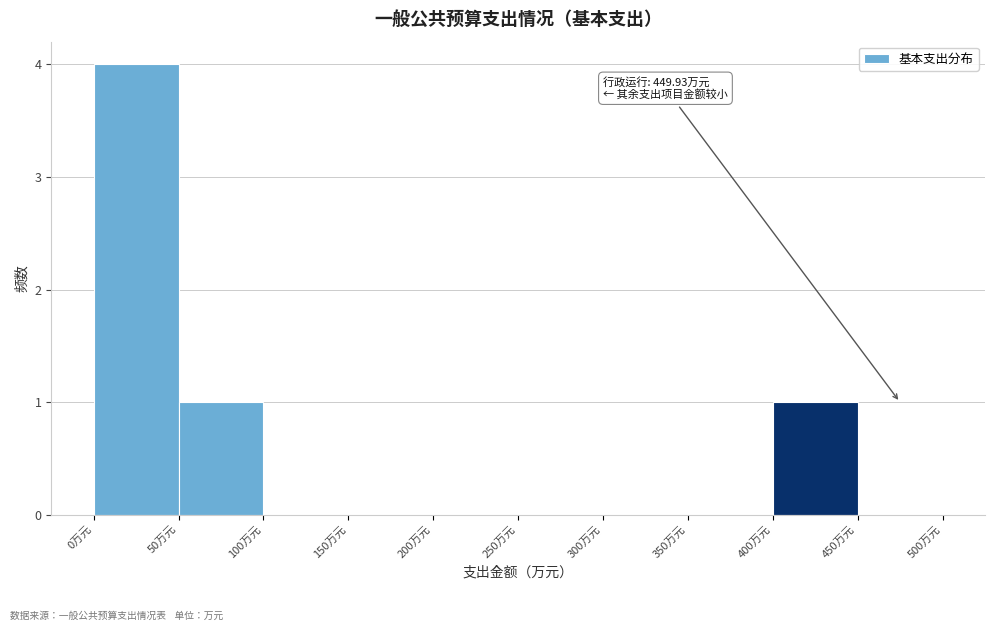

Which range on the x-axis has the tallest bar?

0 to 50